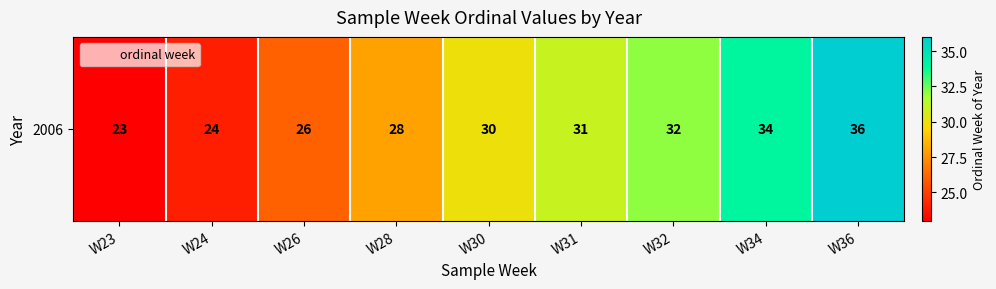

How many data points are above 30?

4